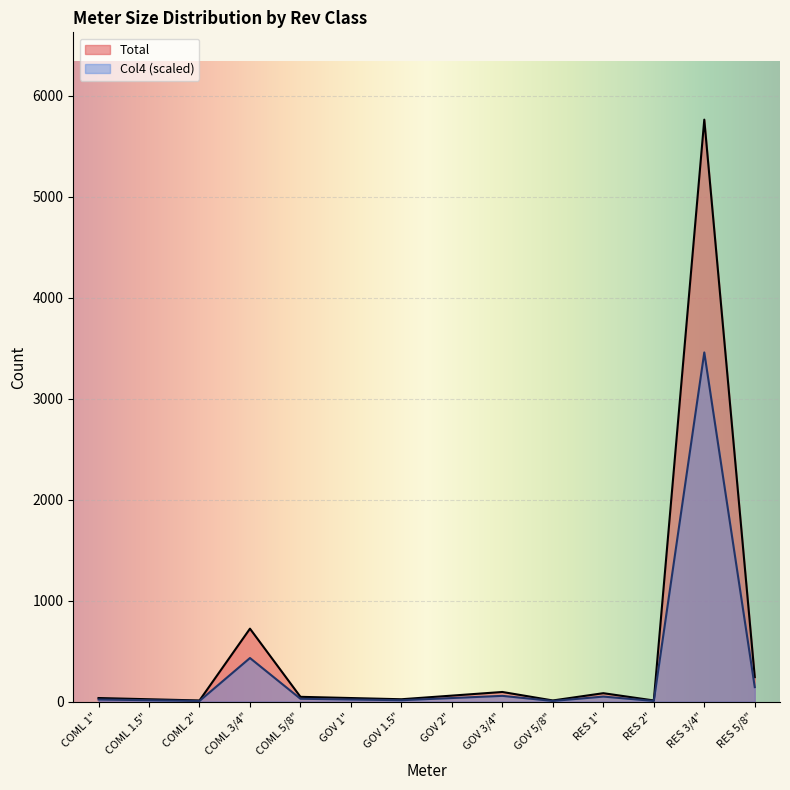

Where is the first local minimum for Total?

COML 2"